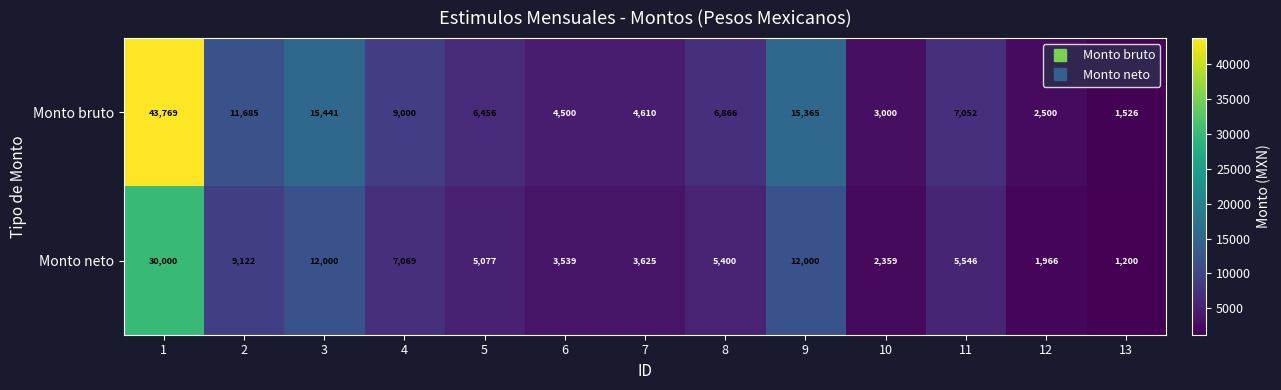

Reading right to left, transcribe all the data shown in this chart.

Monto bruto: 13=1526	12=2500	11=7052	10=3000	9=15365	8=6866	7=4610	6=4500	5=6456	4=9000	3=15441	2=11685	1=43769
Monto neto: 13=1200	12=1966	11=5546	10=2359	9=12000	8=5400	7=3625	6=3539	5=5077	4=7069	3=12000	2=9122	1=30000